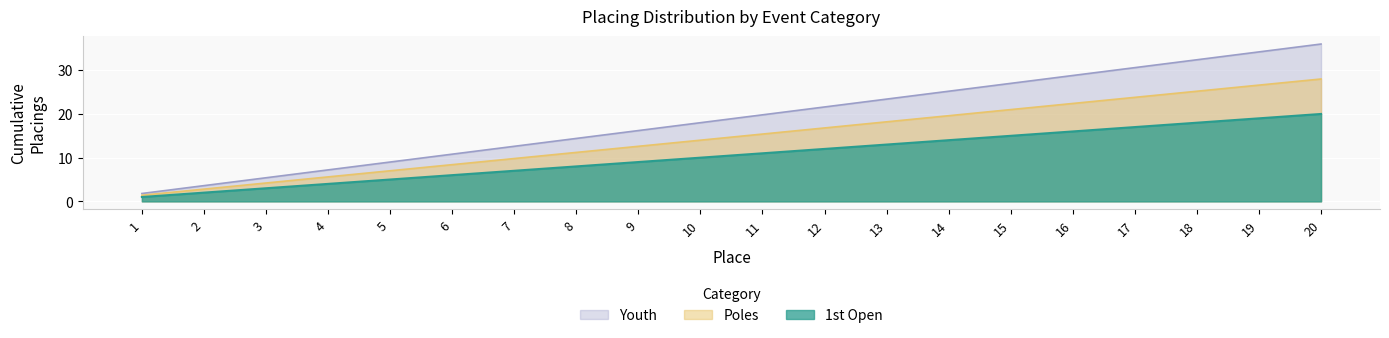

How many lines are shown in the chart?

3